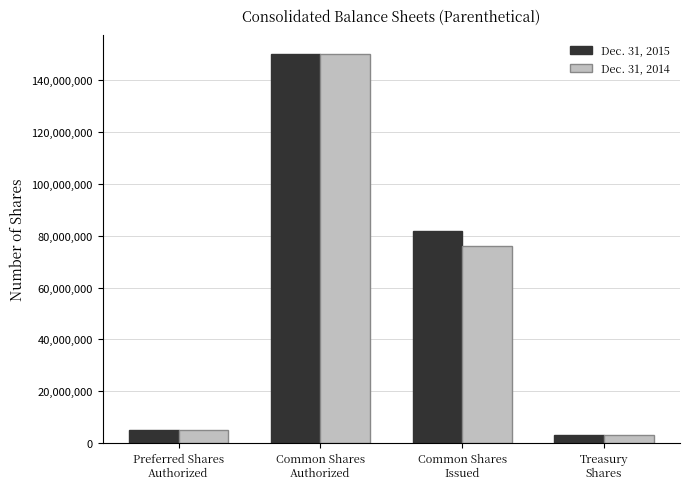

Is the value of Dec. 31, 2015 at Common Shares
Authorized greater than the value of Dec. 31, 2014 at Treasury
Shares?

Yes